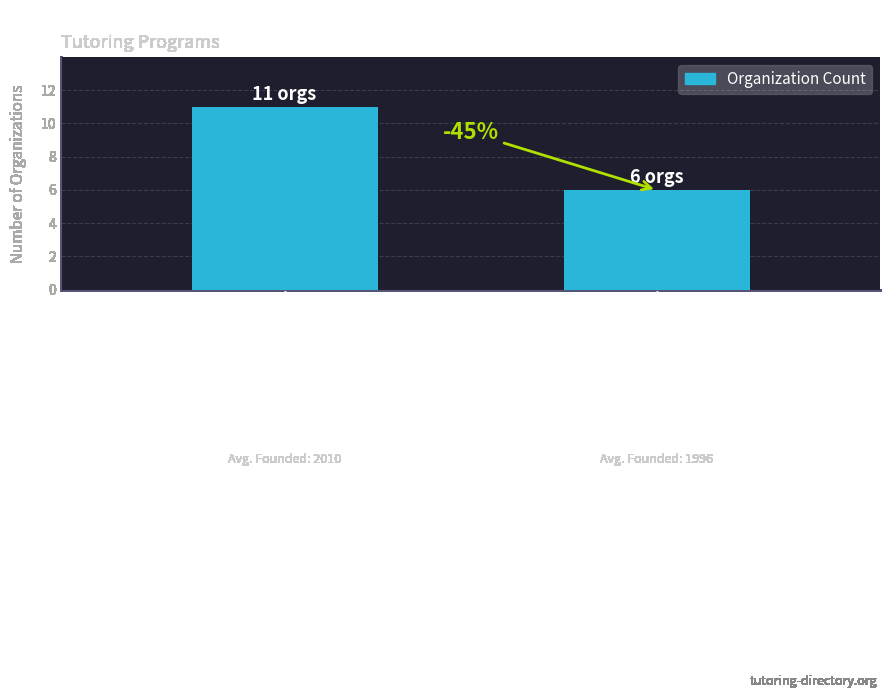

What is the value of the 1st bar from the left?

11